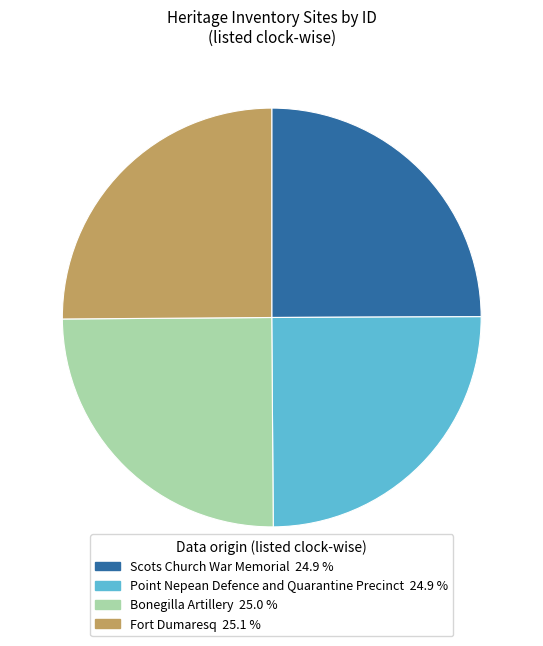

Does Fort Dumaresq 25.1 % represent more than half of the total?

No